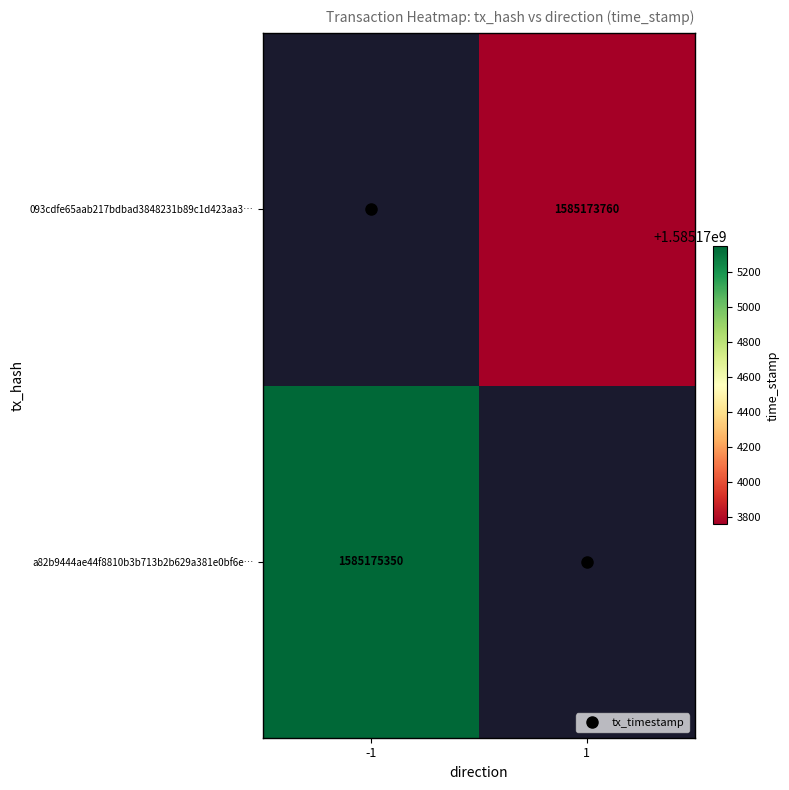

The value of tx_timestamp at -1 is 1.4. True or false?

False